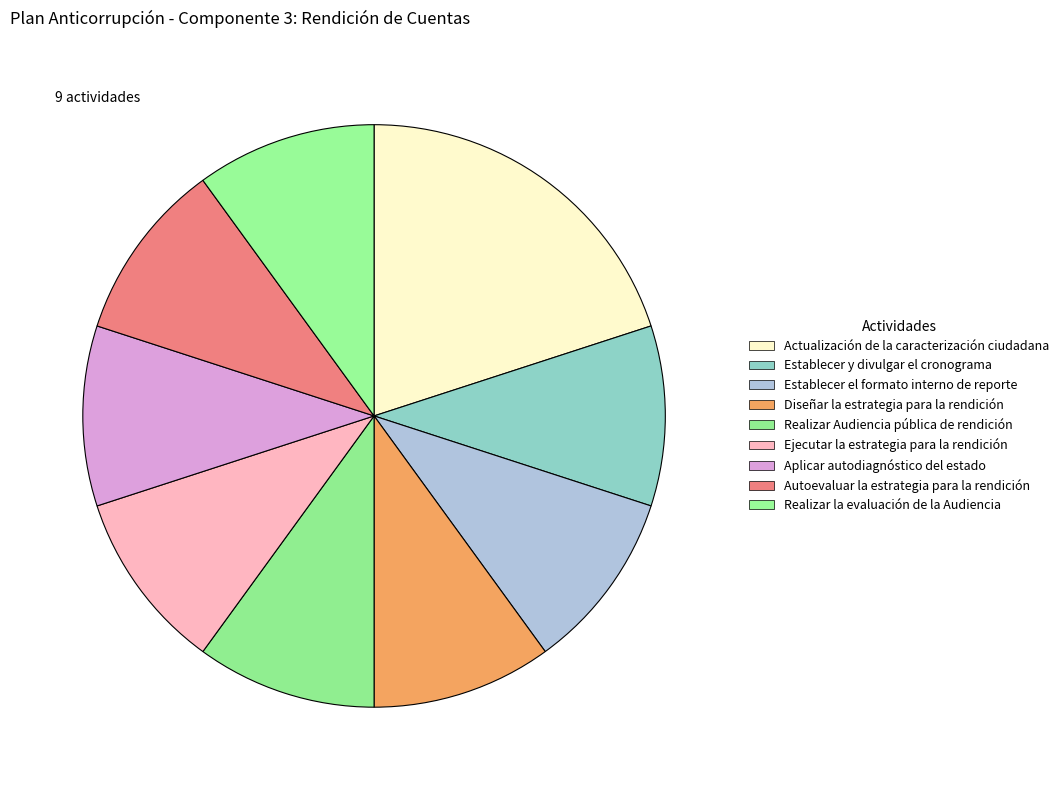

To the nearest percent, what is the average slice percentage?

11%